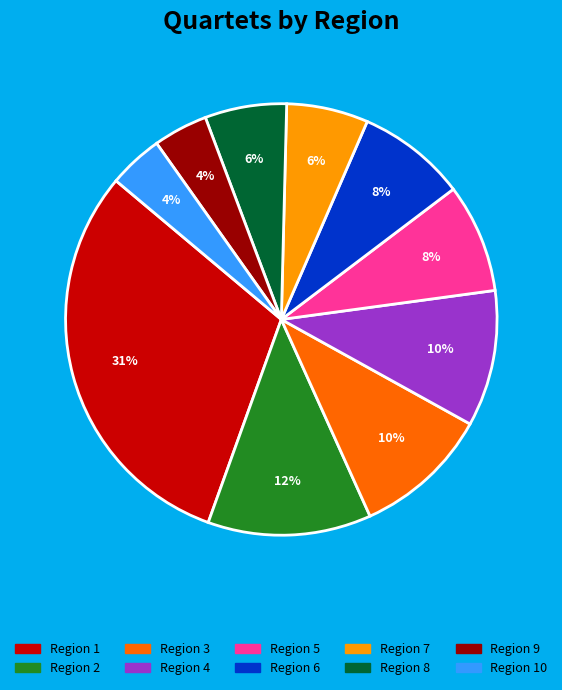

To the nearest percent, what is the difference between the largest and smallest slice percentages?

27%